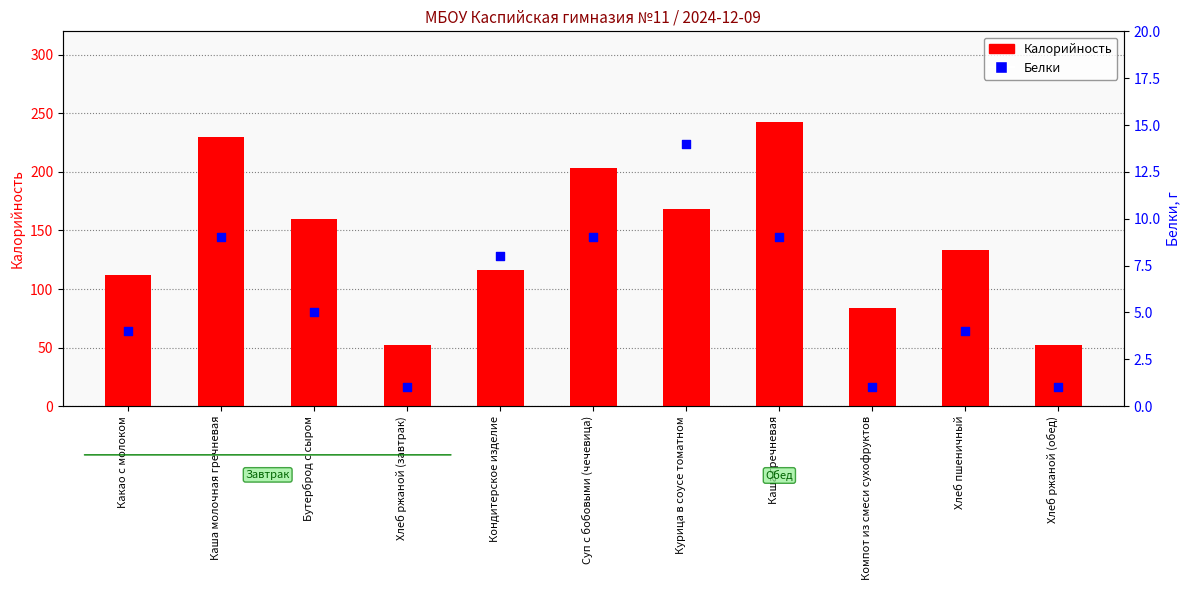

Which series reaches the minimum Y coordinate?

Белки